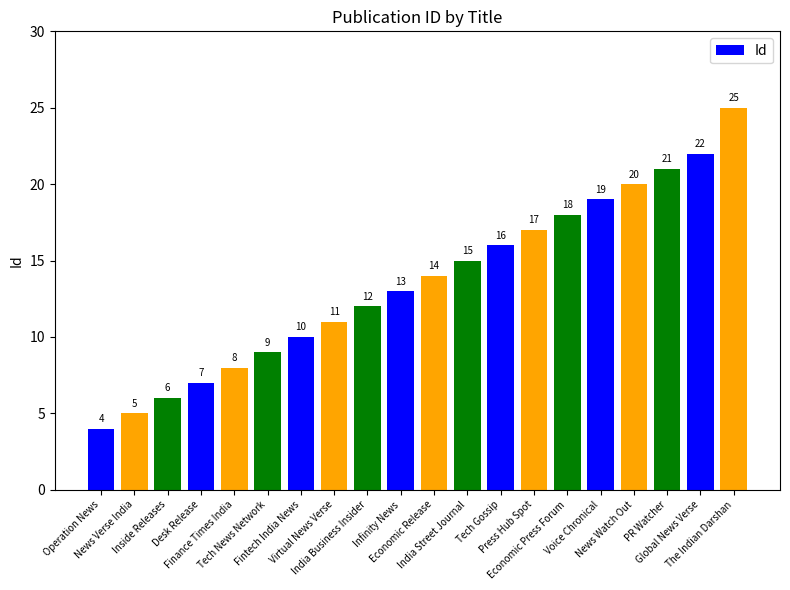

What is the maximum value shown in the chart?

25